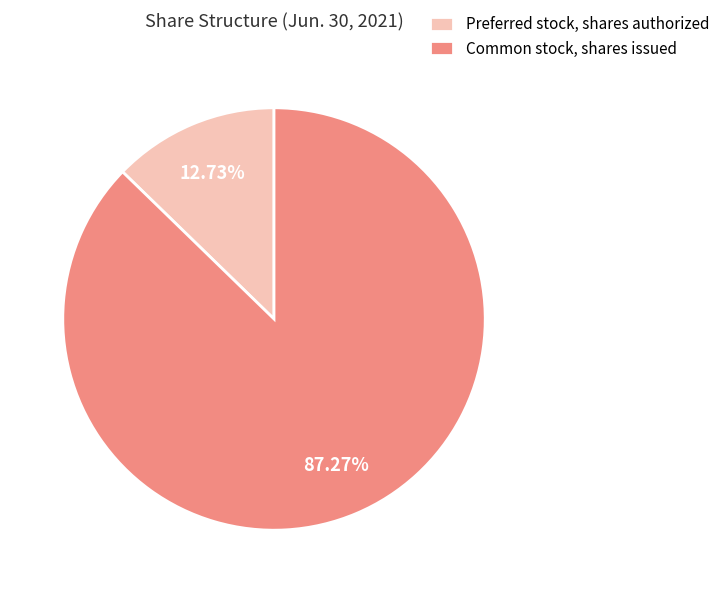

Which category accounts for the majority?

Common stock, shares issued